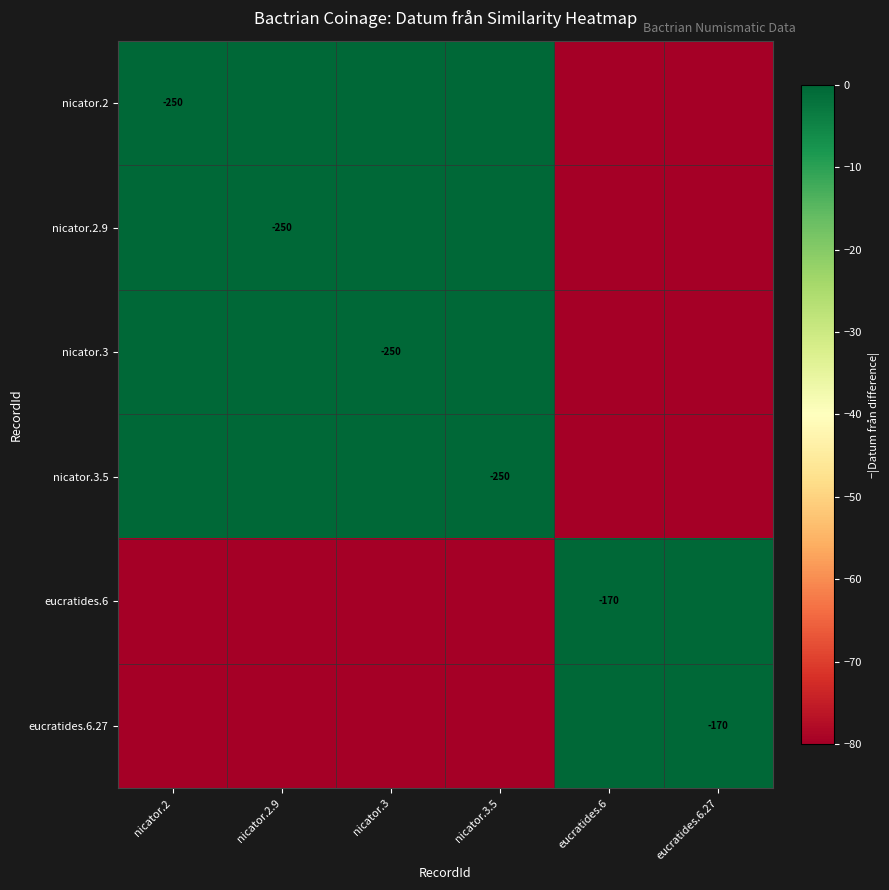

How many series are shown in this chart?

6